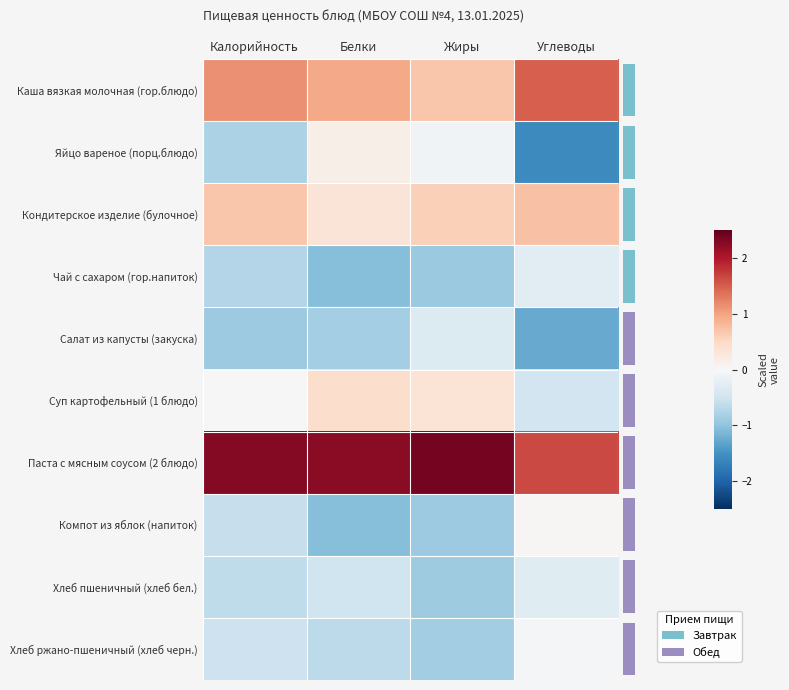

What is the difference between the highest and lowest values at Жиры?

3.3